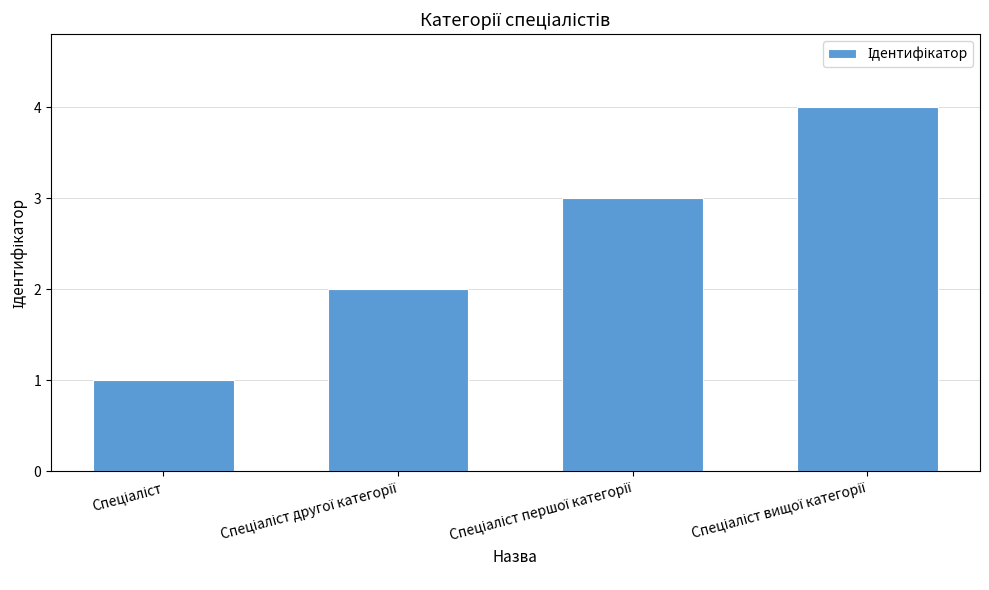

What is the sum of all values?

10